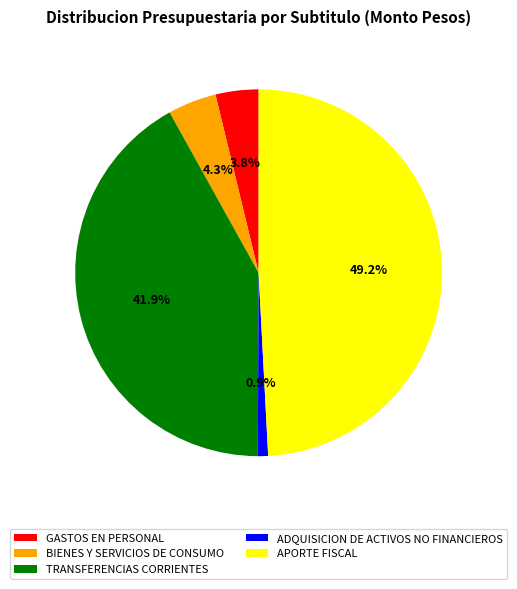

Is TRANSFERENCIAS CORRIENTES the majority of the pie?

No